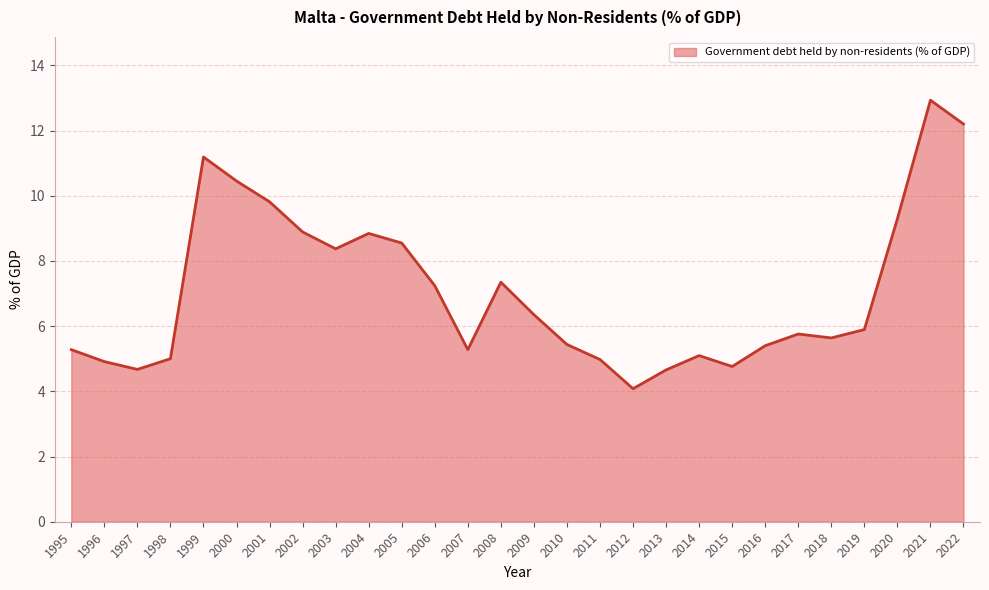

The value at 2016 is 3.0. True or false?

False